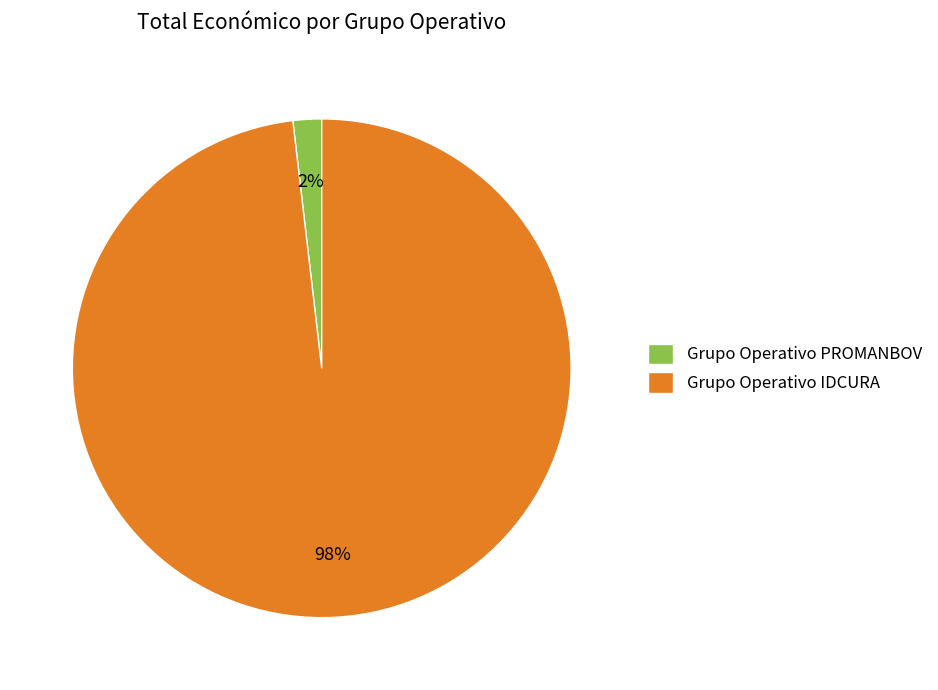

To the nearest percent, what portion does Grupo Operativo IDCURA represent?

98%